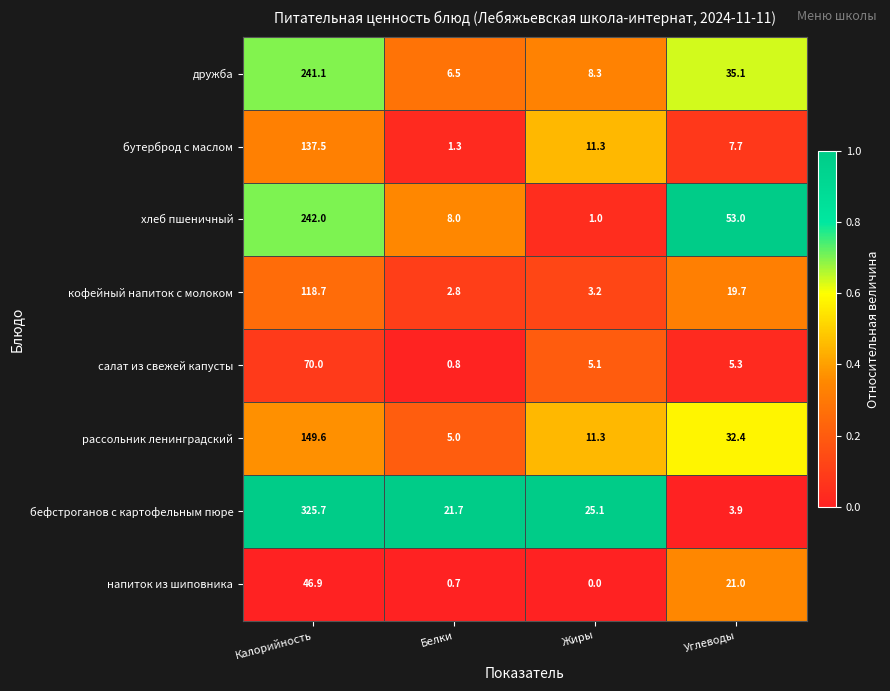

What is the total value across all series at Калорийность?

1331.5